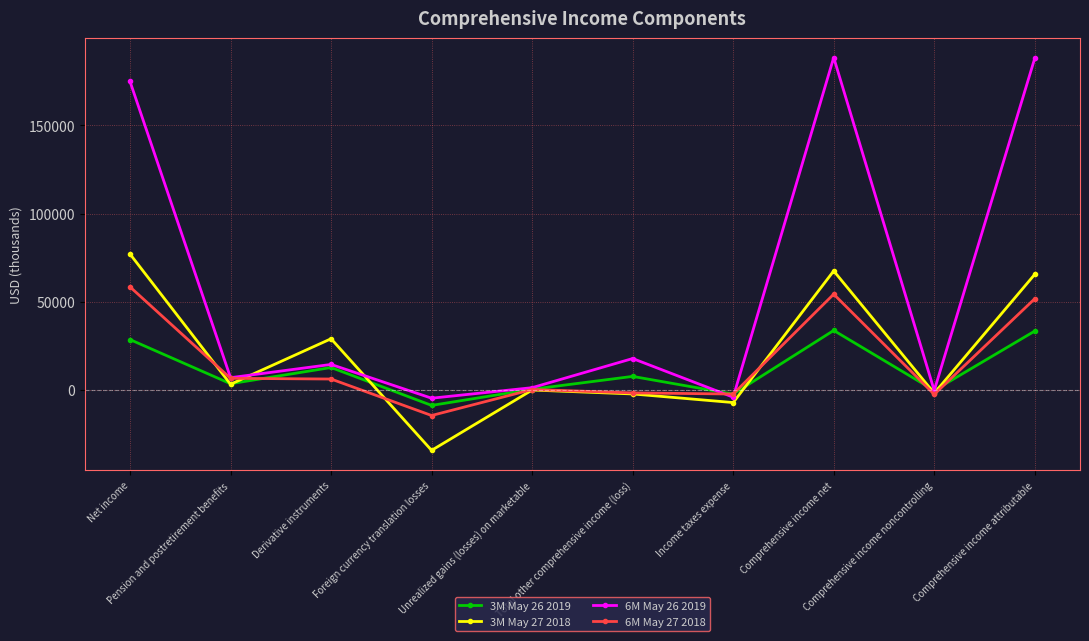

The value of 3M May 26 2019 at Net income is 28507. True or false?

True